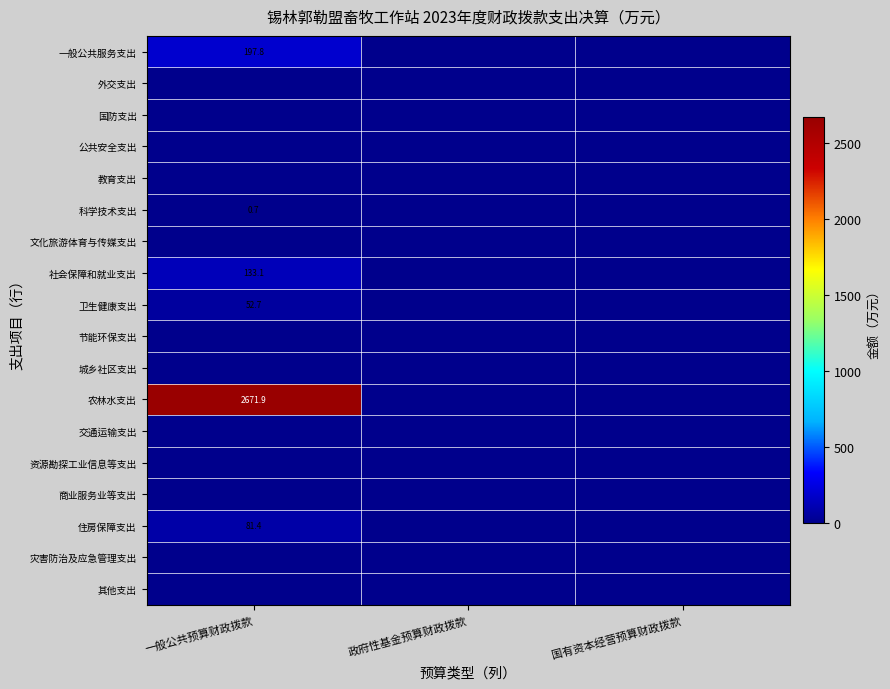

The value of 社会保障和就业支出 at 一般公共预算财政拨款 is 133.1. True or false?

True